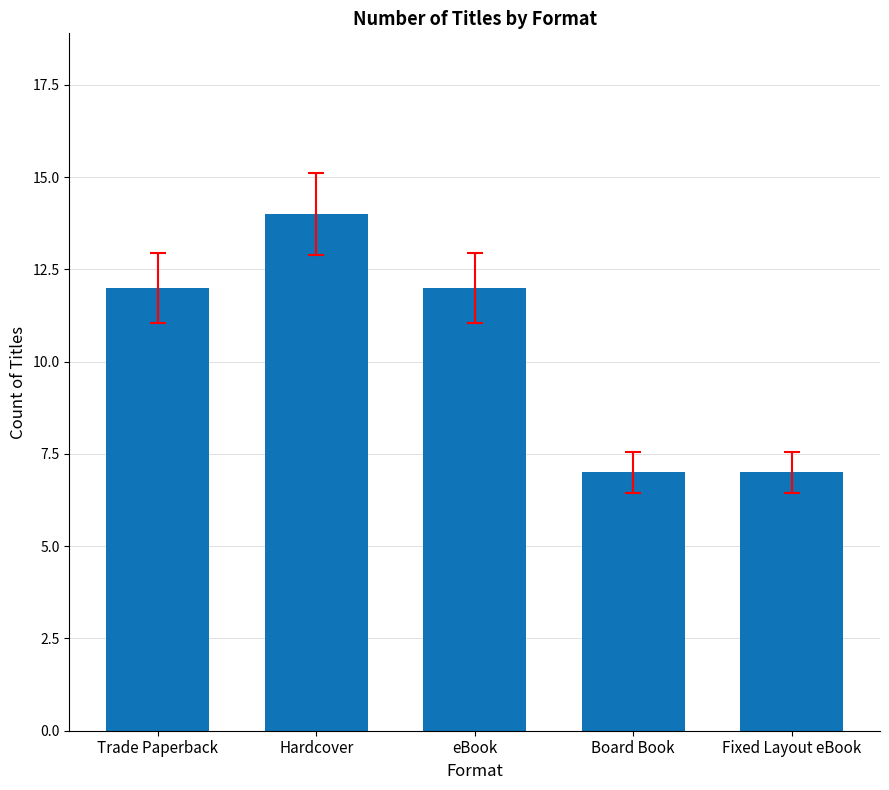

What is the label of the 4th bar from the right?

Hardcover